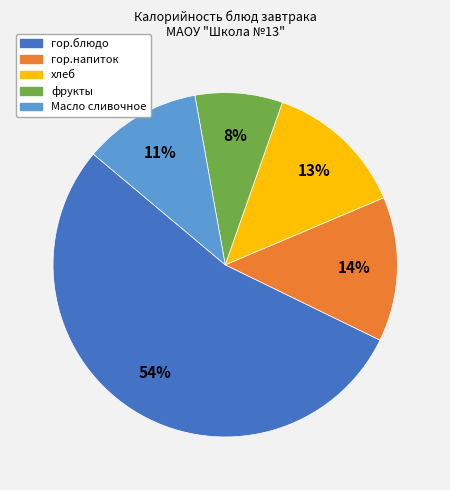

True or false: гор.напиток accounts for 1% of the total.

False